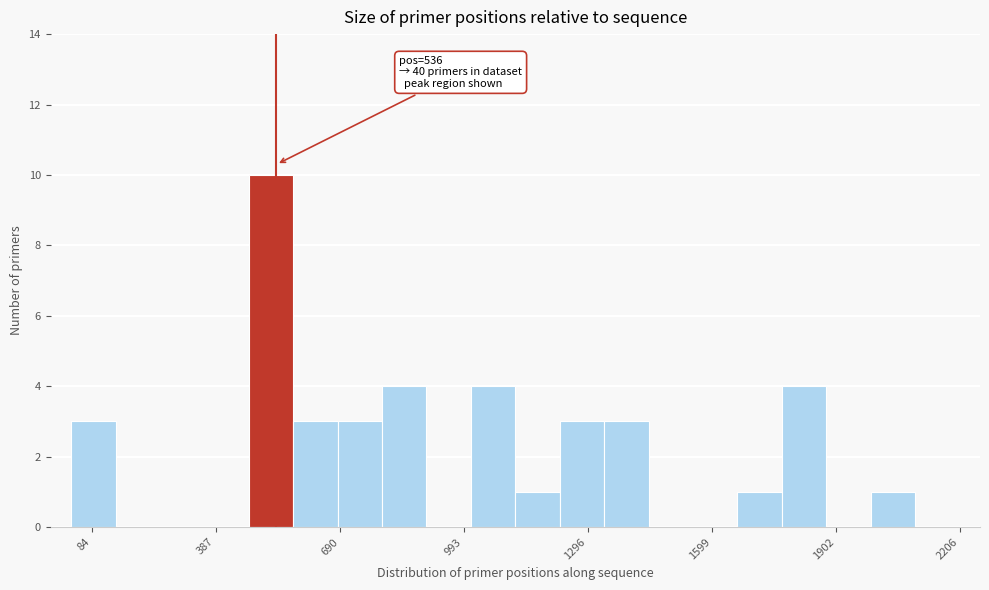

Around what value on the x-axis is the tallest bar? Give the approximate position of its centre, as read against the axis.

500